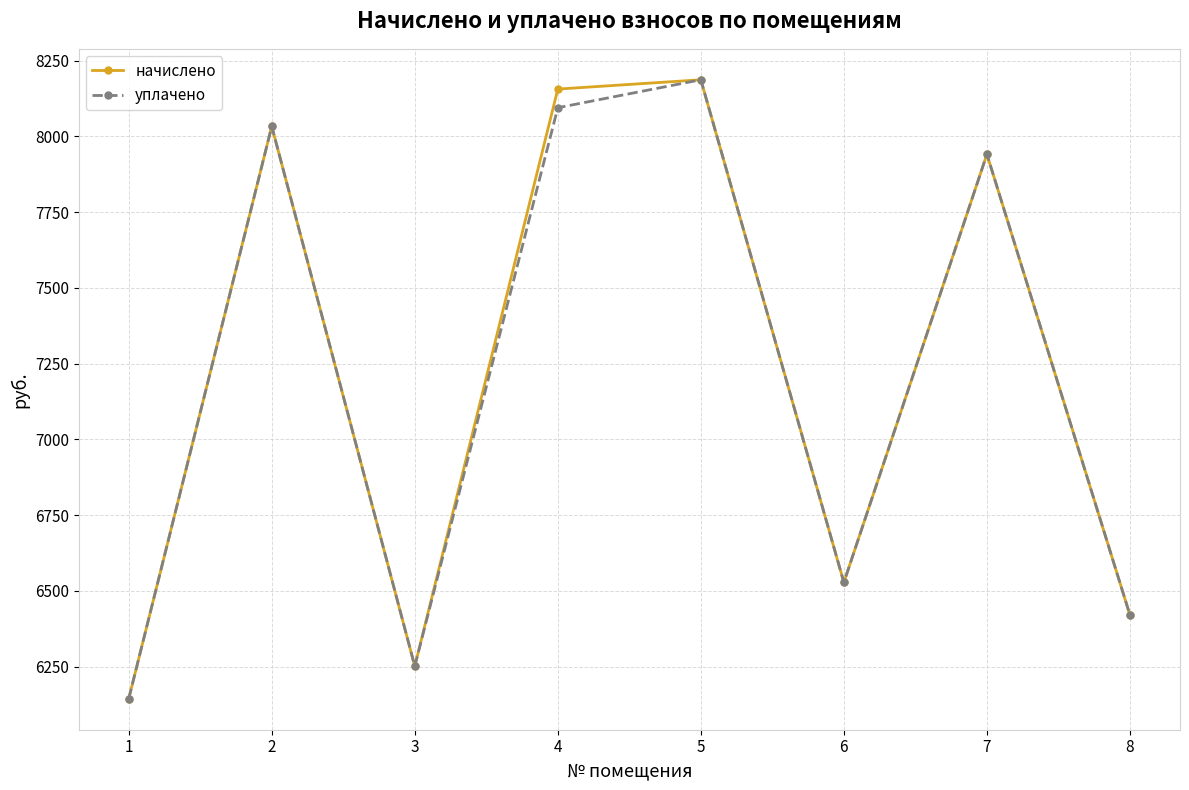

Is this an area chart (filled region under the line)?

No